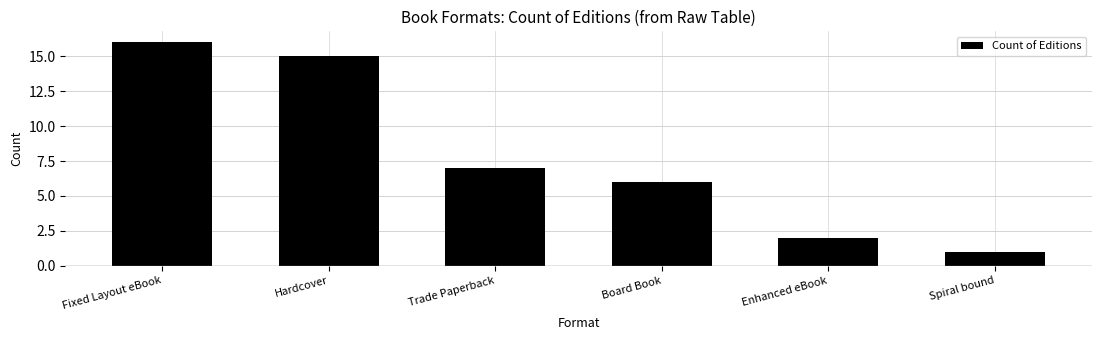

At which category does the chart reach its peak across all series?

Fixed Layout eBook